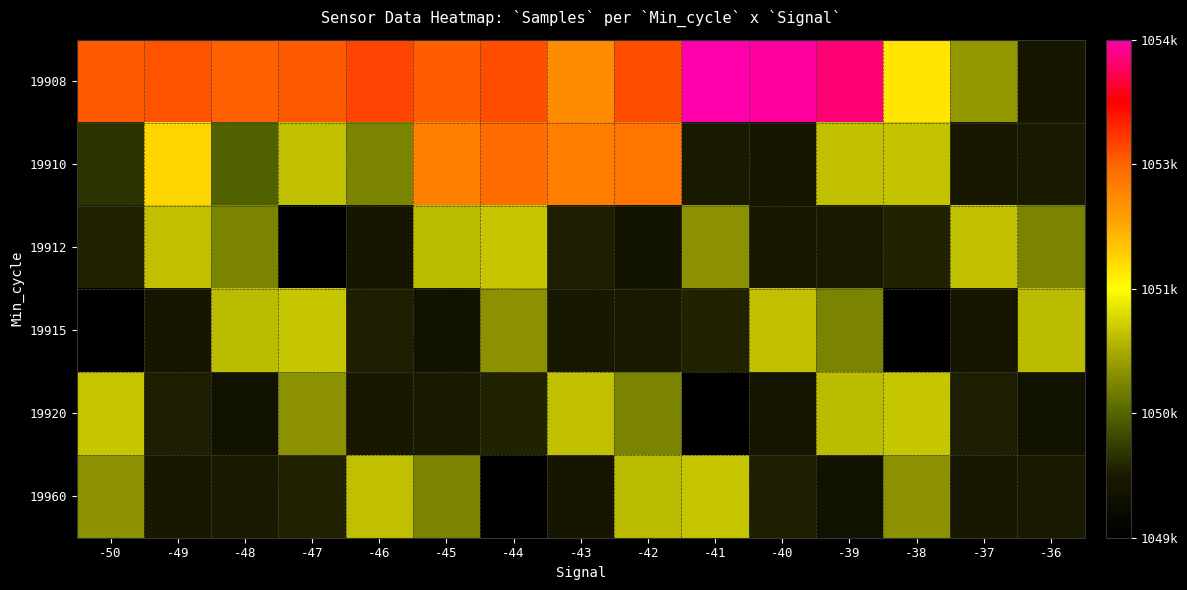

Reading left to right, transcribe all the data shown in this chart.

19908: -50=1053105	-49=1053148	-48=1053082	-47=1053106	-46=1053235	-45=1053092	-44=1053178	-43=1052705	-42=1053183	-41=1054212	-40=1054171	-39=1054023	-38=1052058	-37=1051148	-36=1050081
19910: -50=1050321	-49=1052173	-48=1050694	-47=1051457	-46=1050987	-45=1052822	-44=1052978	-43=1052833	-42=1052908	-41=1050122	-40=1050081	-39=1051451	-38=1051481	-37=1050107	-36=1050126
19912: -50=1050227	-49=1051453	-48=1050981	-47=1049554	-46=1050069	-45=1051413	-44=1051486	-43=1050180	-42=1049974	-41=1051090	-40=1050107	-39=1050126	-38=1050227	-37=1051453	-36=1050981
19915: -50=1049554	-49=1050069	-48=1051413	-47=1051486	-46=1050180	-45=1049974	-44=1051090	-43=1050107	-42=1050126	-41=1050227	-40=1051453	-39=1050981	-38=1049554	-37=1050069	-36=1051413
19920: -50=1051486	-49=1050180	-48=1049974	-47=1051090	-46=1050107	-45=1050126	-44=1050227	-43=1051453	-42=1050981	-41=1049554	-40=1050069	-39=1051413	-38=1051486	-37=1050180	-36=1049974
19960: -50=1051090	-49=1050107	-48=1050126	-47=1050227	-46=1051453	-45=1050981	-44=1049554	-43=1050069	-42=1051413	-41=1051486	-40=1050180	-39=1049974	-38=1051090	-37=1050107	-36=1050126